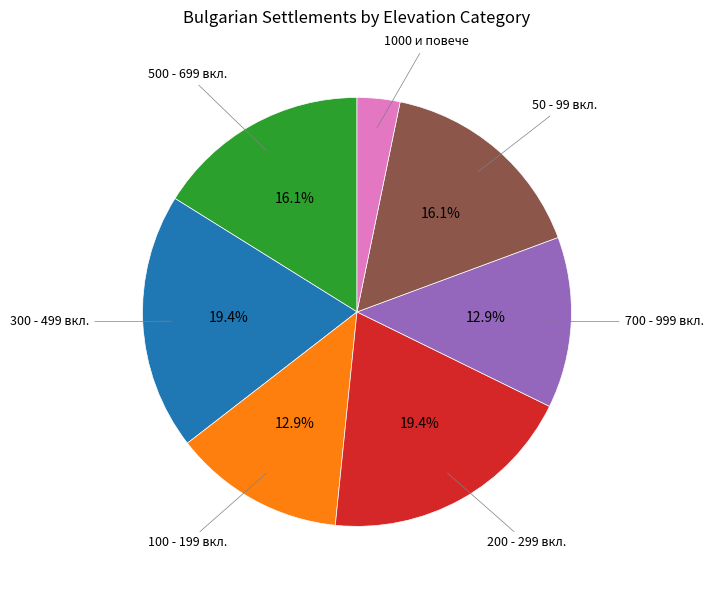

Which slice is the smallest?

1000 и повече